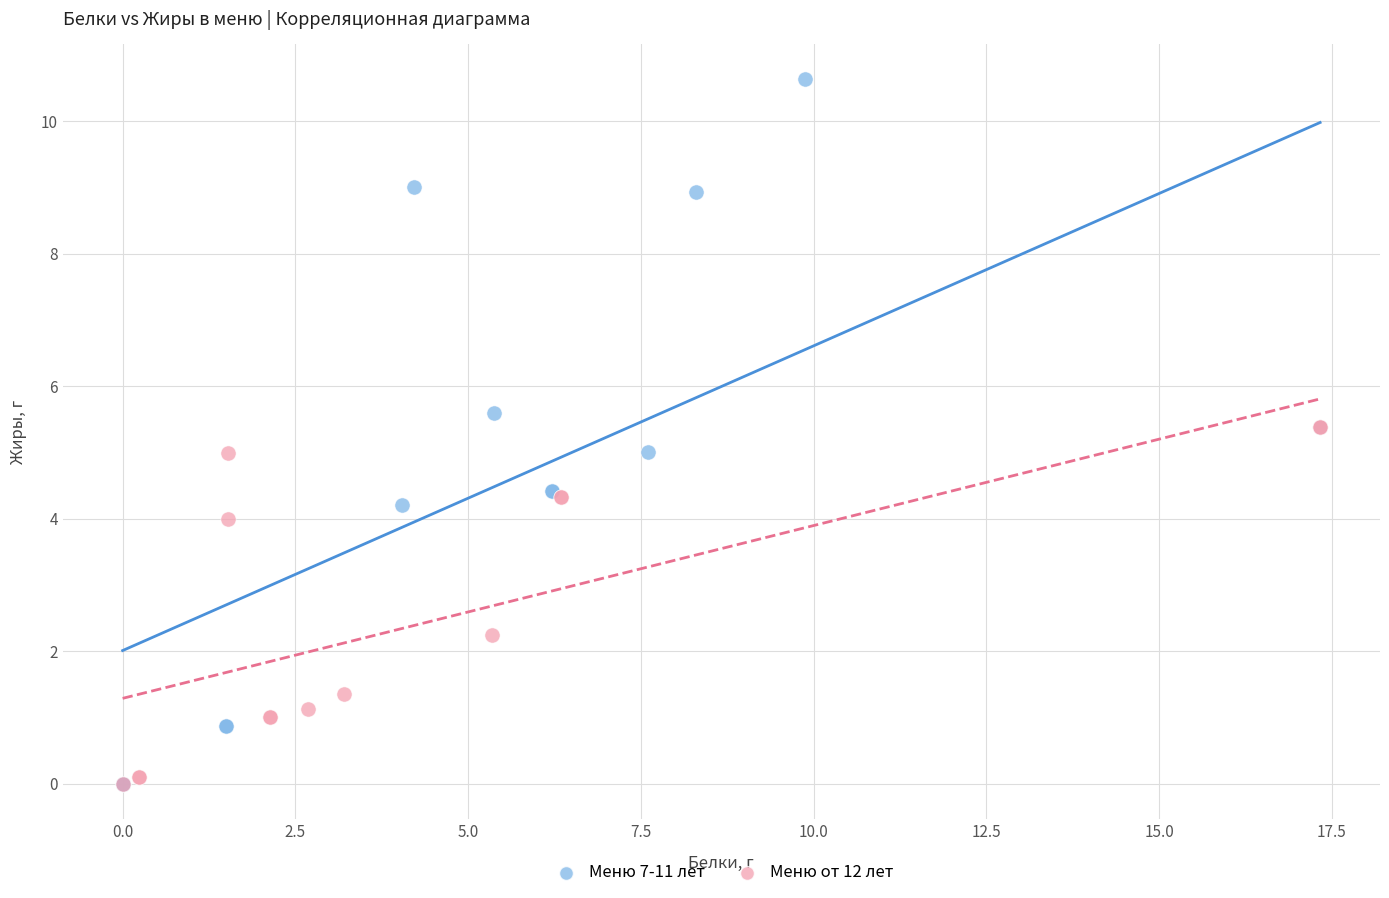

Which series reaches the maximum Y coordinate?

Меню 7-11 лет